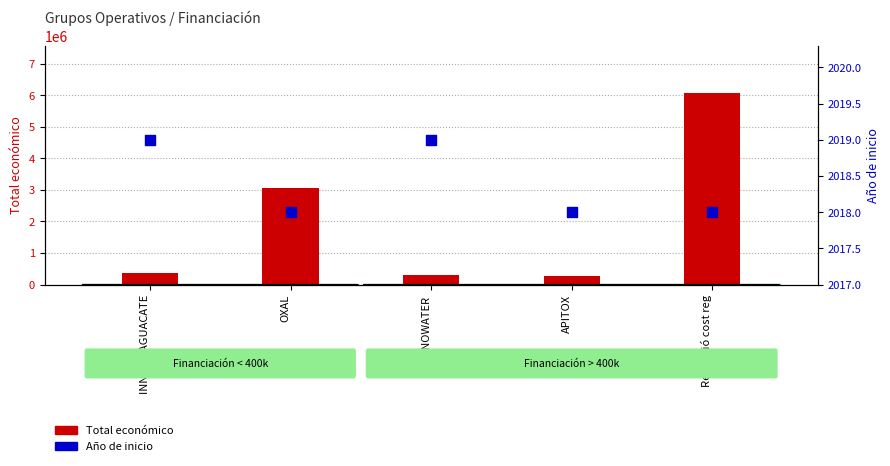

At which category is the sum across all series the highest?

Reducció cost reg